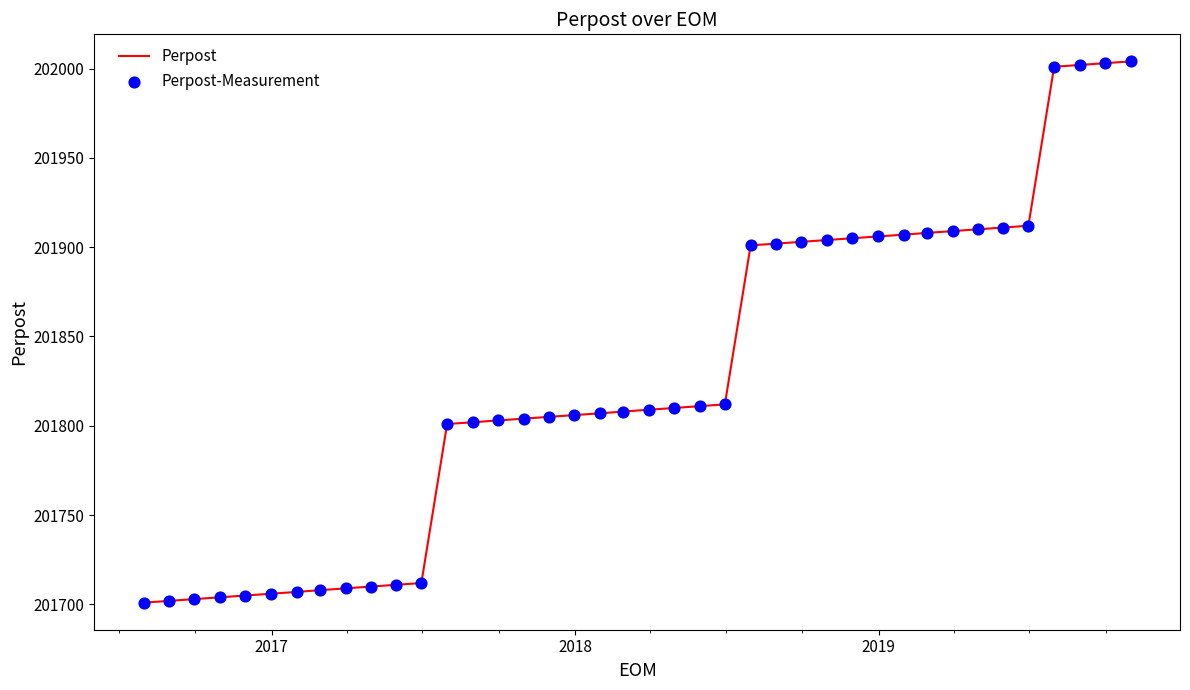

What is the greatest value displayed?

202004